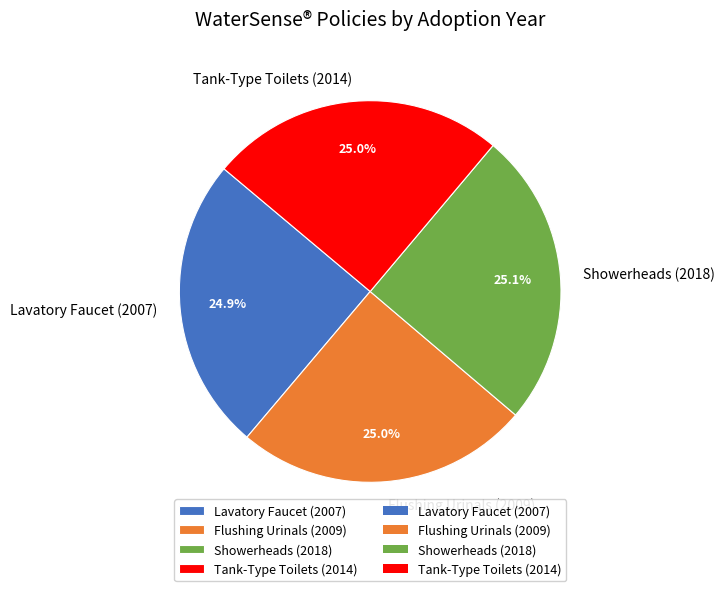

What is the ratio of the value at Lavatory Faucet (2007) to the value at Flushing Urinals (2009)?

1.0